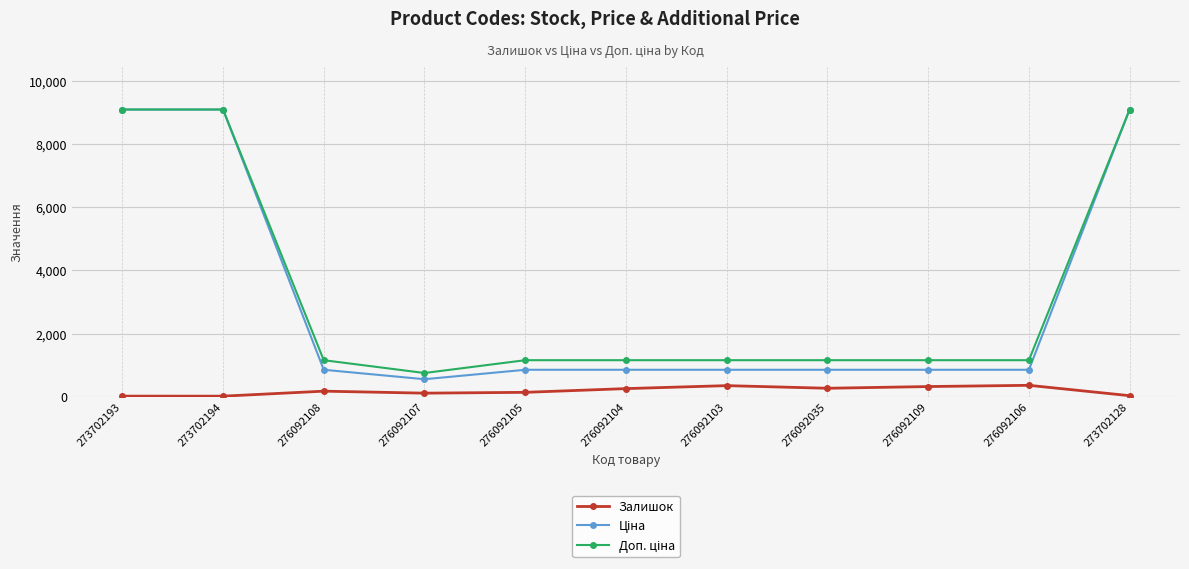

What is the greatest value displayed?

9092.0